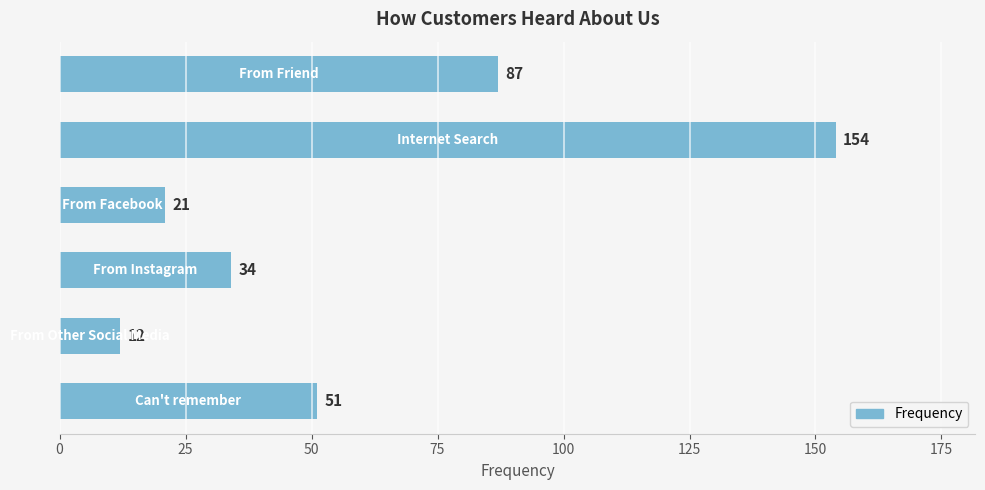

What is the average value?

60